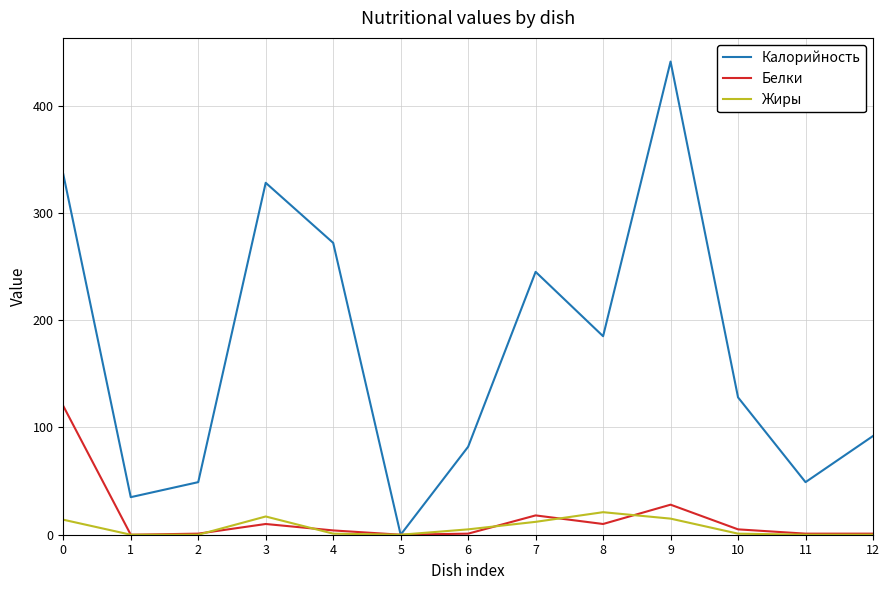

What is the spread (max minus min) of values at 9?

426